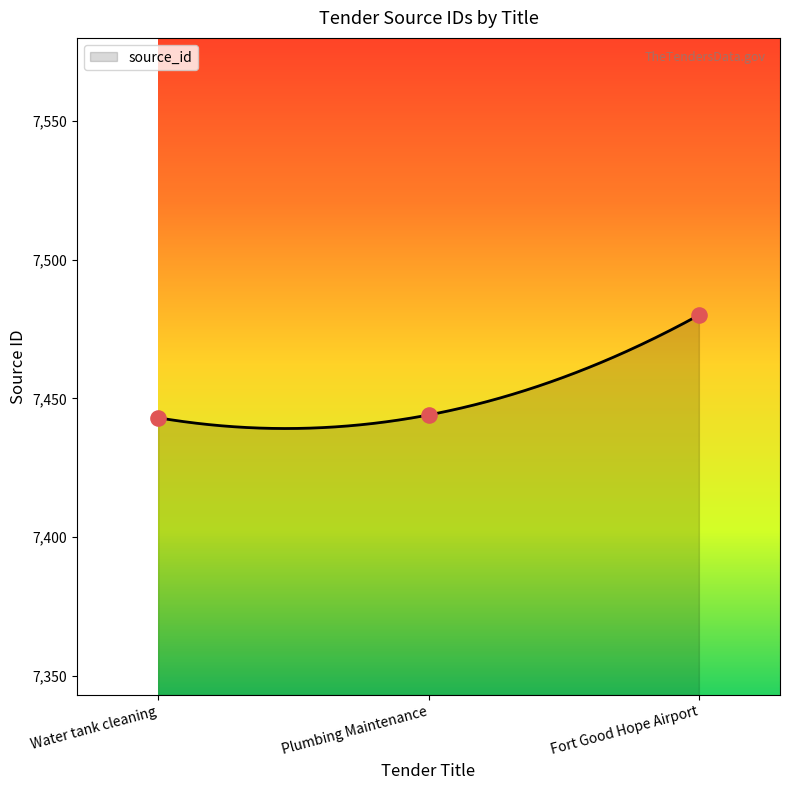

What is the ratio of the value at Water tank cleaning to the value at Fort Good Hope Airport?

1.0